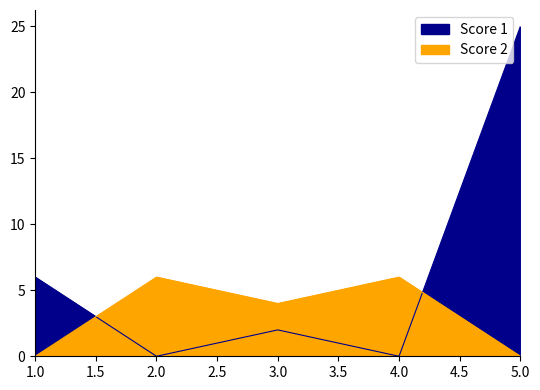

At which category does Score 2 reach its first local peak?

2